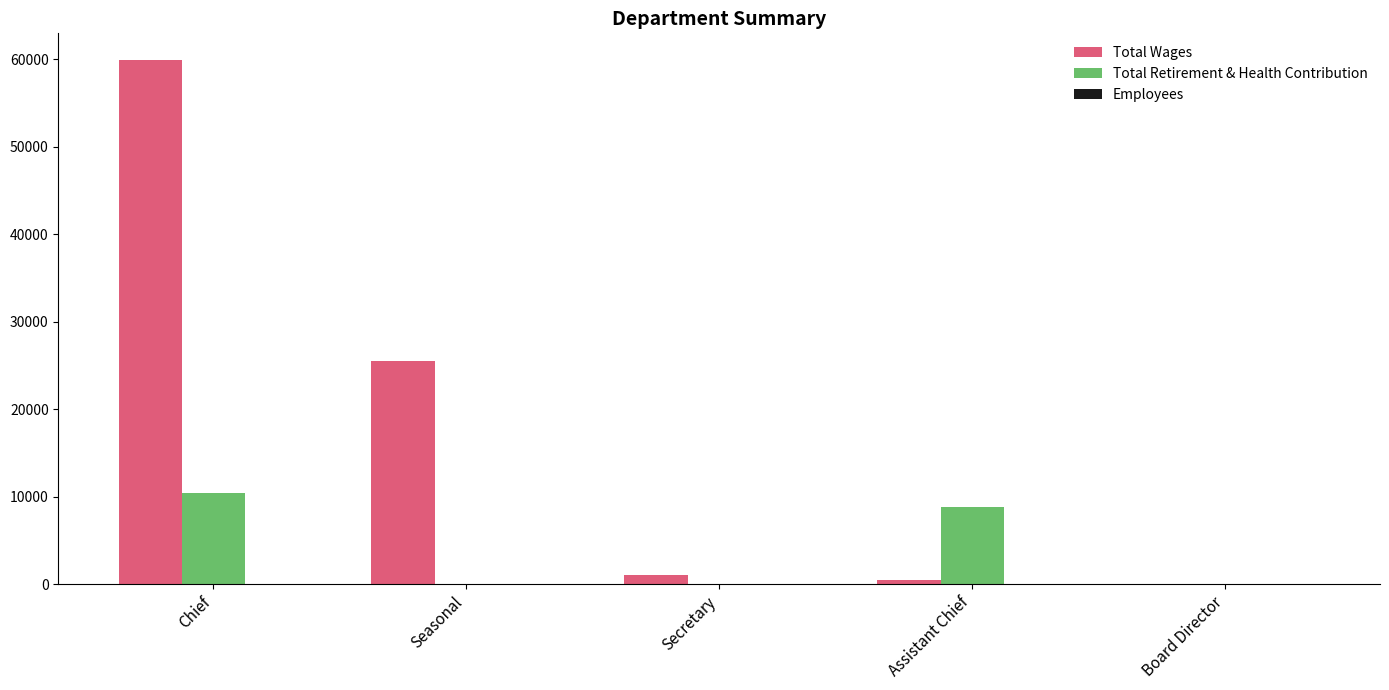

Are the bars grouped side by side (vs. stacked)?

Yes